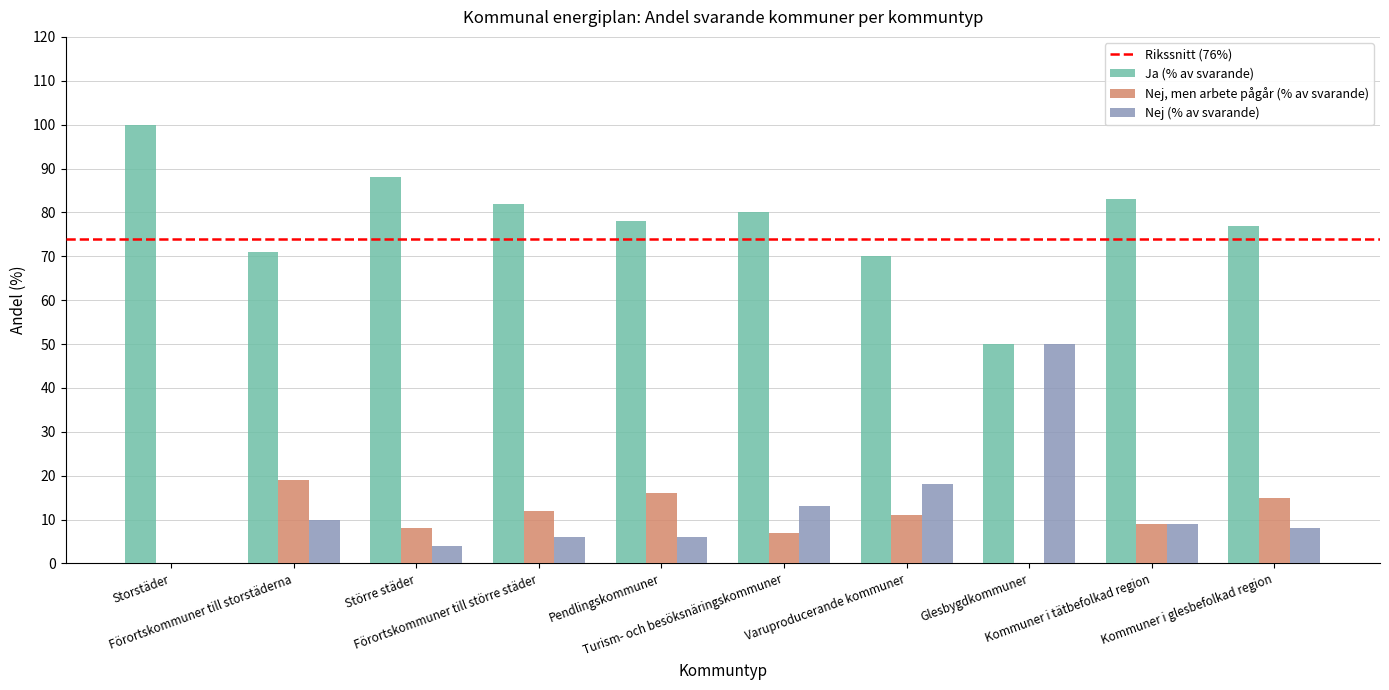

How many groups of bars are there?

10